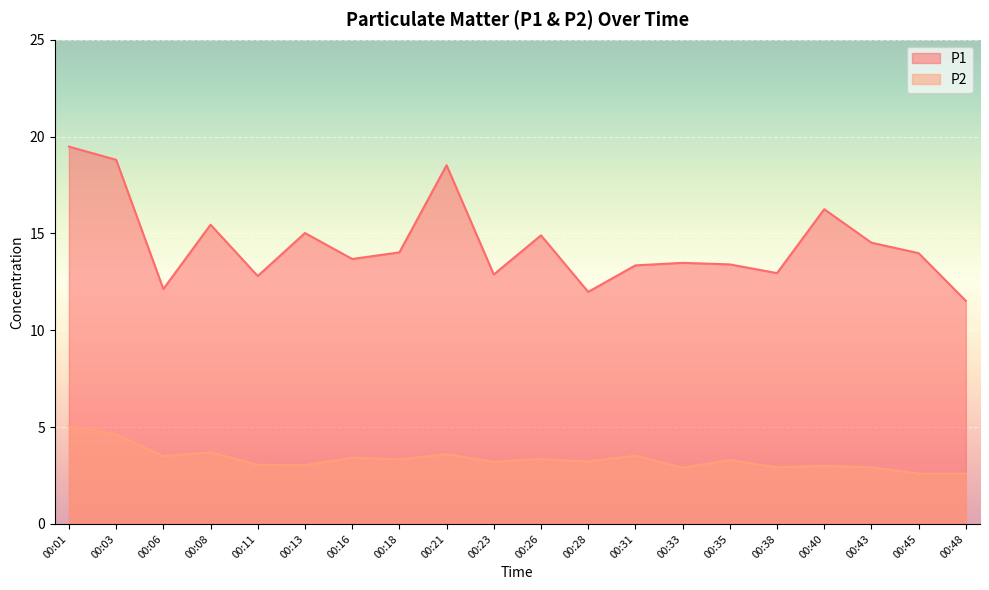

At which category does the chart reach its peak across all series?

00:01